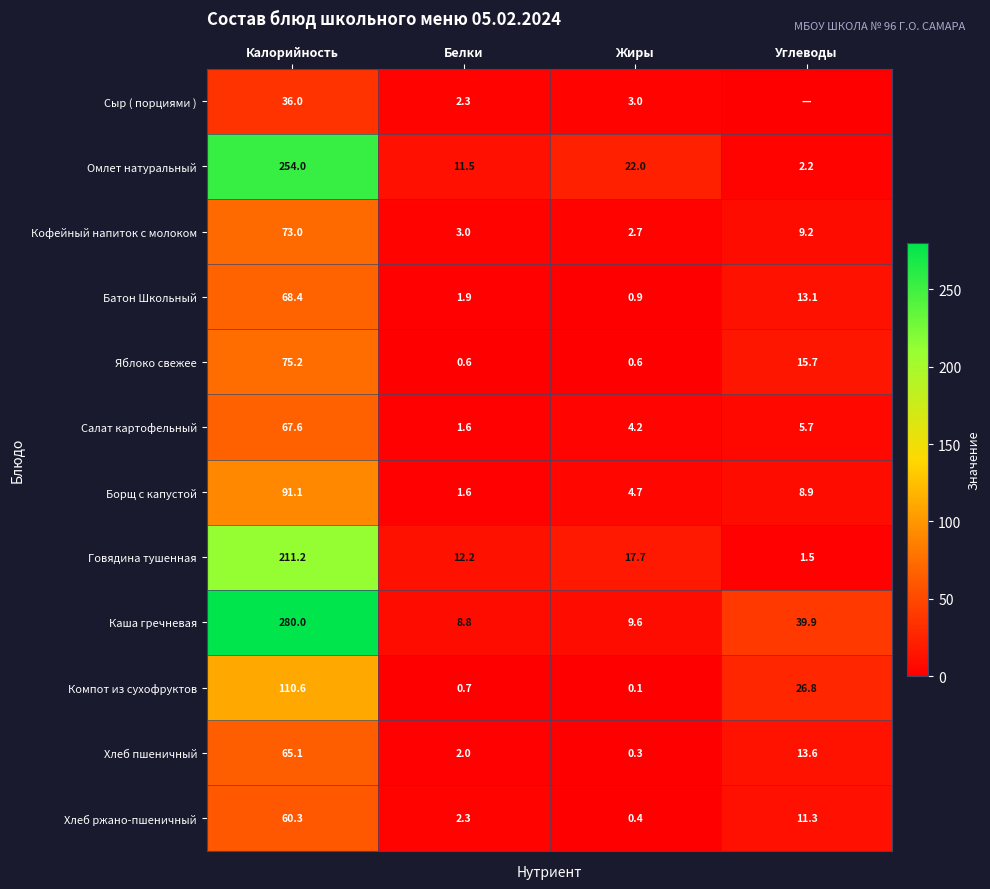

At how many categories does at least one series exceed 186?

1